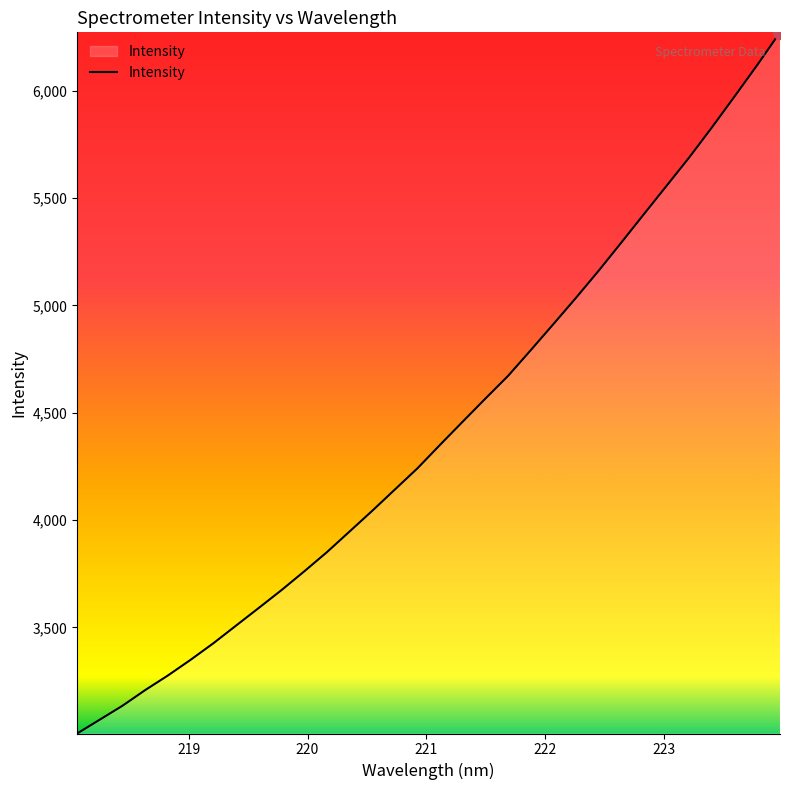

What is the smallest value displayed?

3005.7